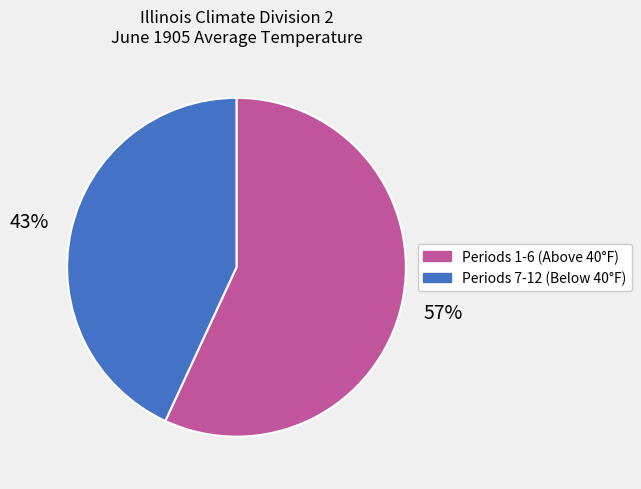

To the nearest percent, what is the difference between the largest and smallest slice percentages?

14%